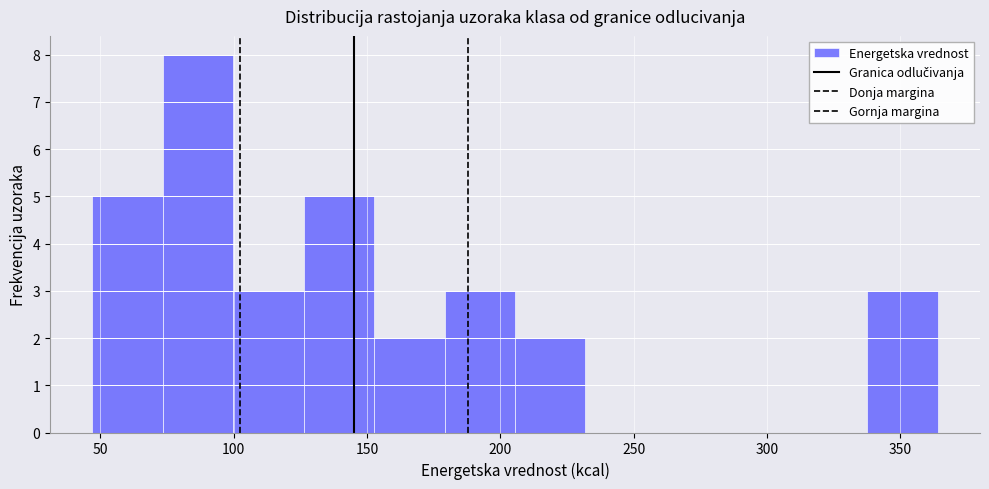

Reading left to right, list every bar in this chart as the range it spans on the x-axis followed by its height. Neither the bar edges nor the heights are printed on the chart, so give them approximately, as read against the axes.

45 to 75: 5
75 to 100: 8
100 to 125: 3
125 to 155: 5
155 to 180: 2
180 to 205: 3
205 to 230: 2
230 to 260: 0
260 to 285: 0
285 to 310: 0
310 to 340: 0
340 to 365: 3